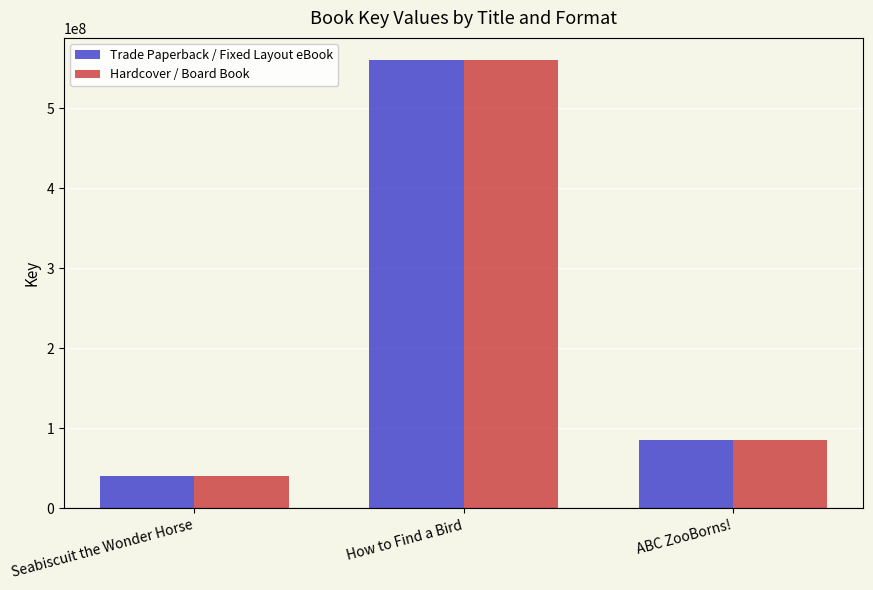

Which label corresponds to the largest value in the chart?

How to Find a Bird